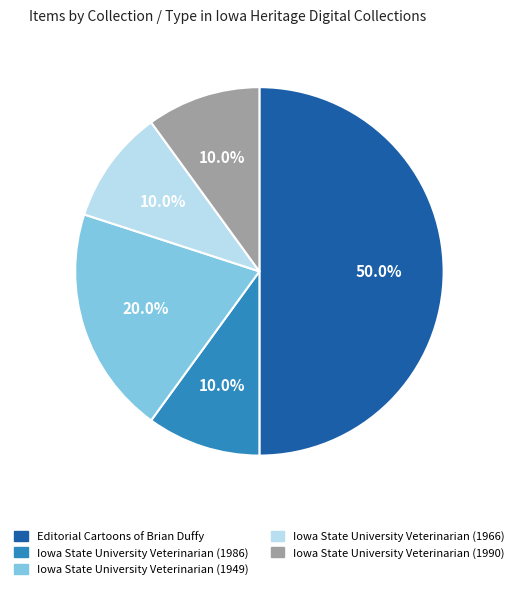

Combined, do Iowa State University Veterinarian (1990) and Editorial Cartoons of Brian Duffy account for over 50%?

Yes